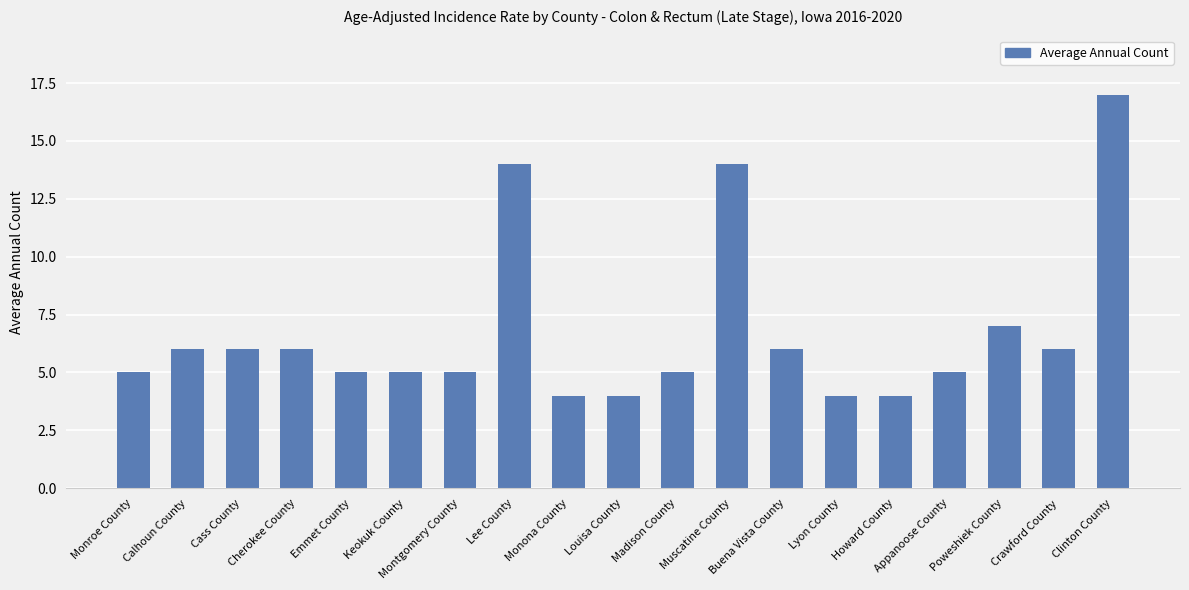

What is the maximum value shown in the chart?

17